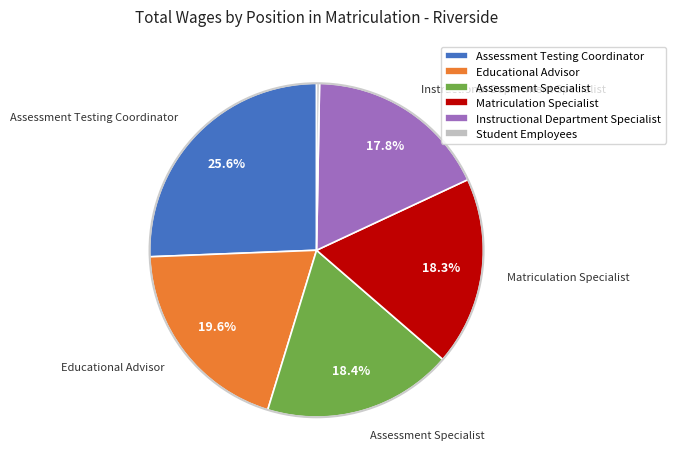

To the nearest percent, what is the combined percentage of Assessment Testing Coordinator and Instructional Department Specialist?

43%